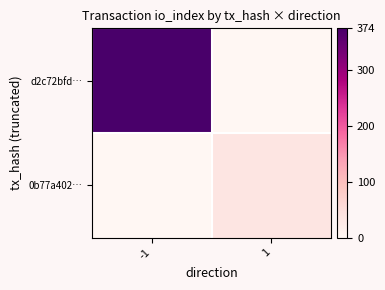

What is the total value across all series at -1?

374